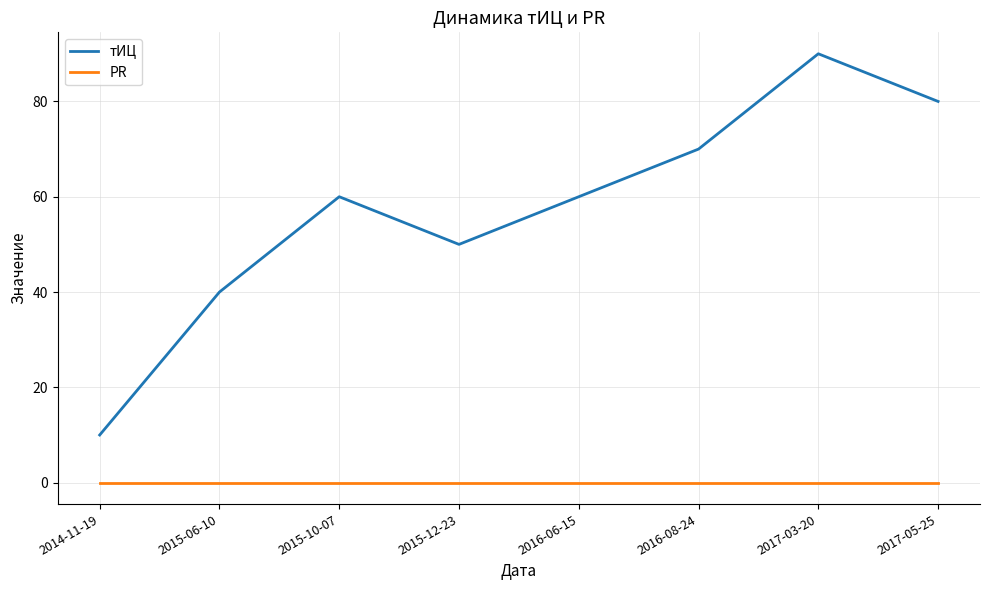

Count the number of categories in the chart.

8